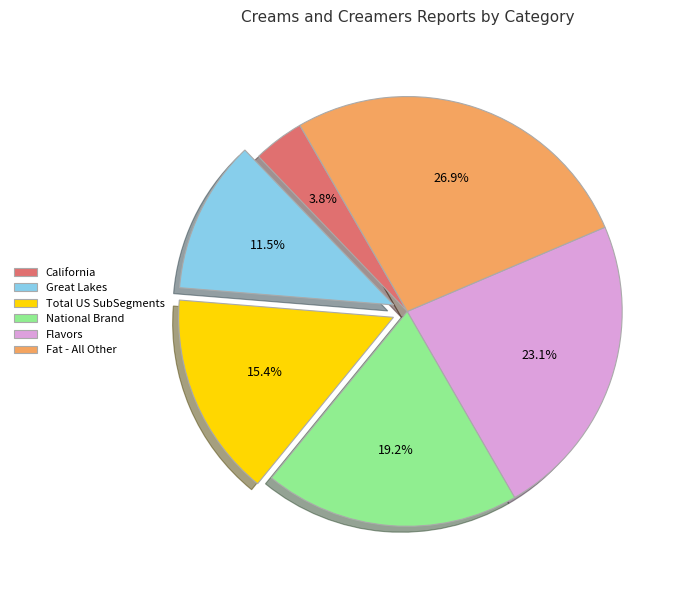

What is the ratio of the value at Flavors to the value at Total US SubSegments?

1.5